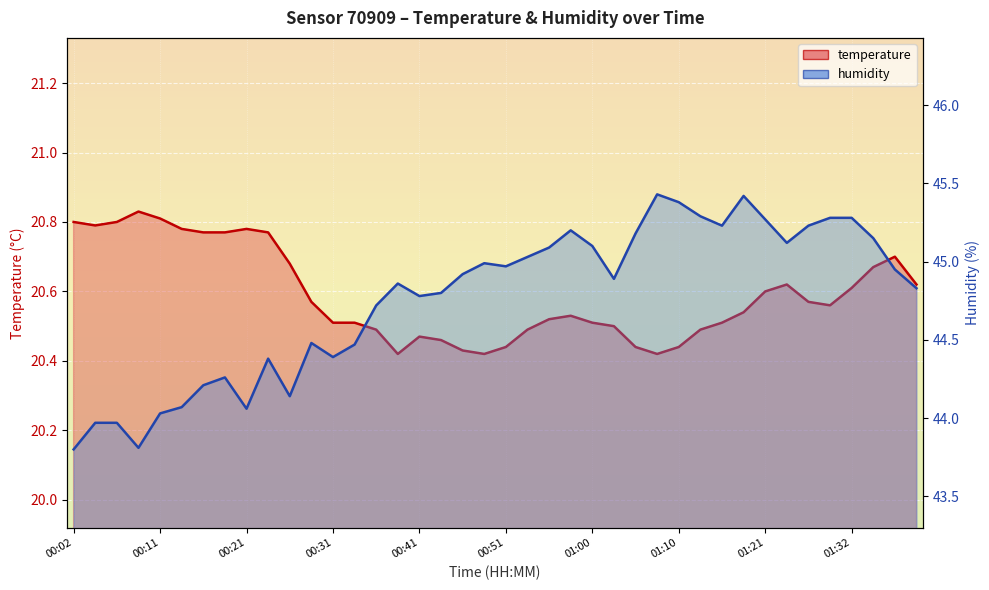

What is the label of the 32nd point from the right?

00:21